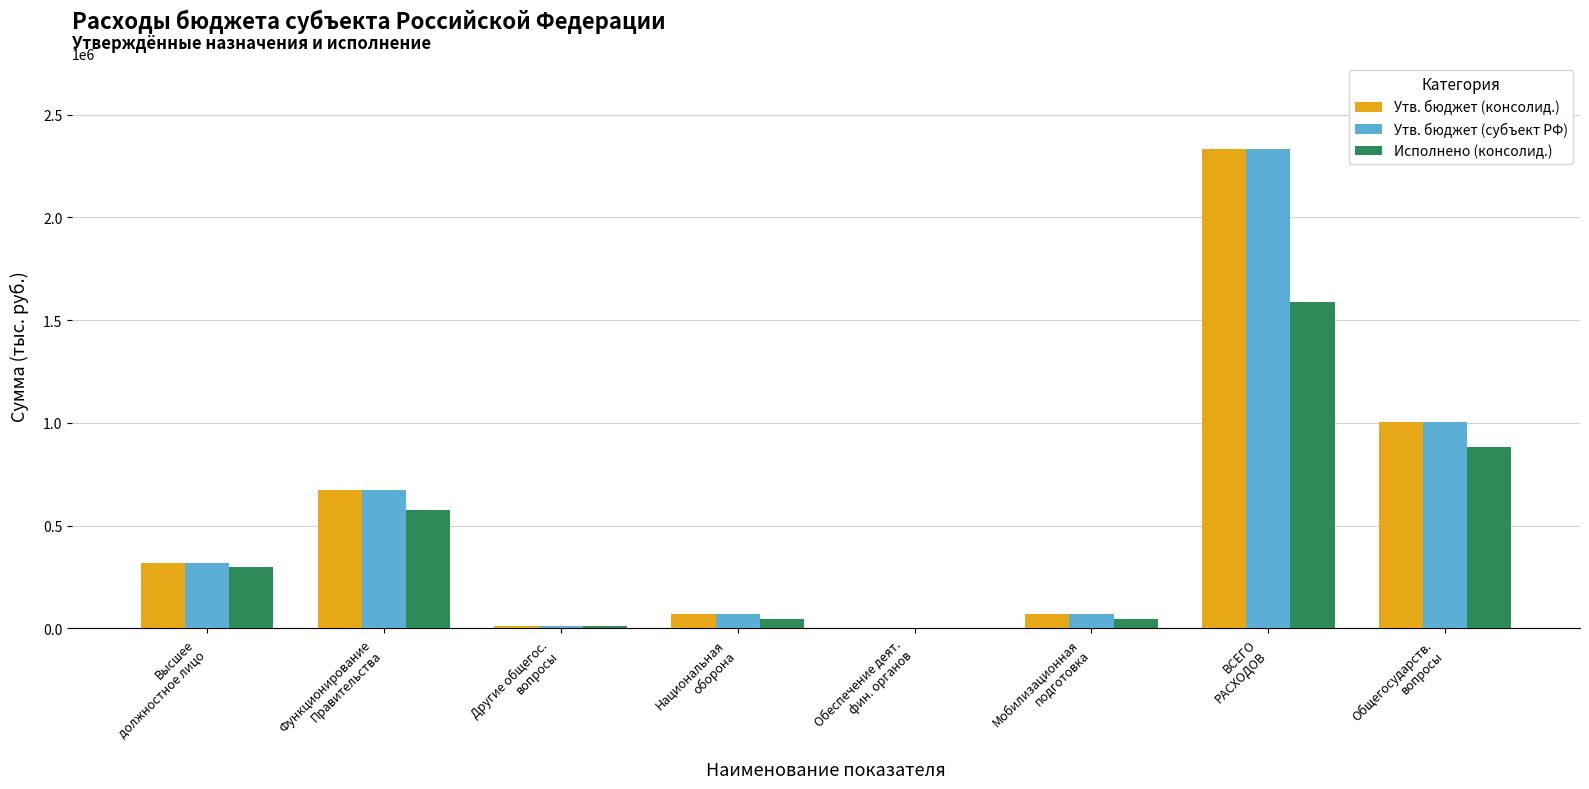

What is the sum of all Утв. бюджет (консолид.) values?

4477622.0